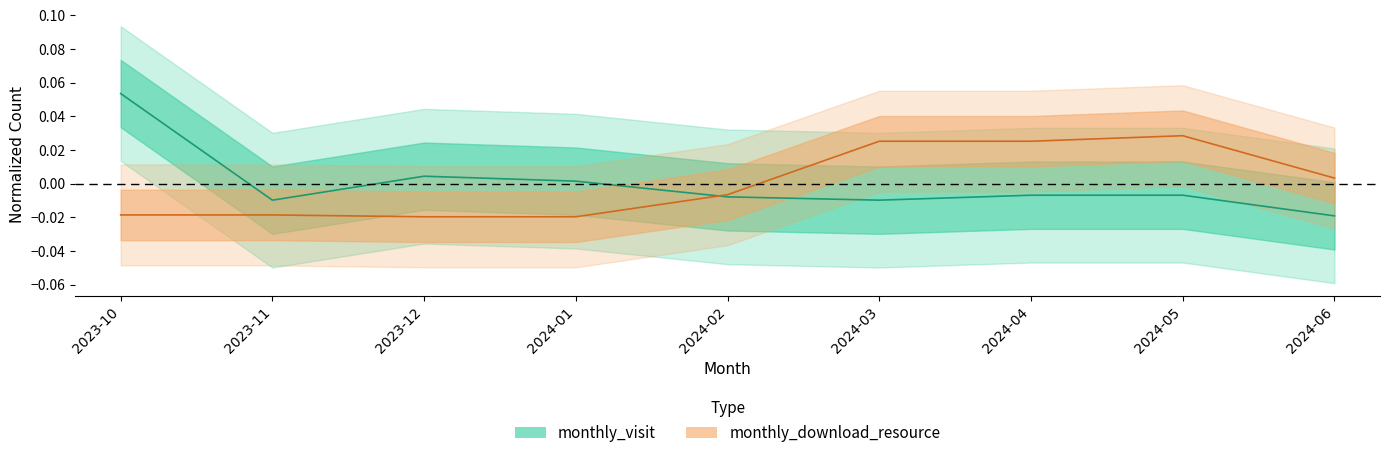

What is the label of the 1st point from the left?

2023-10